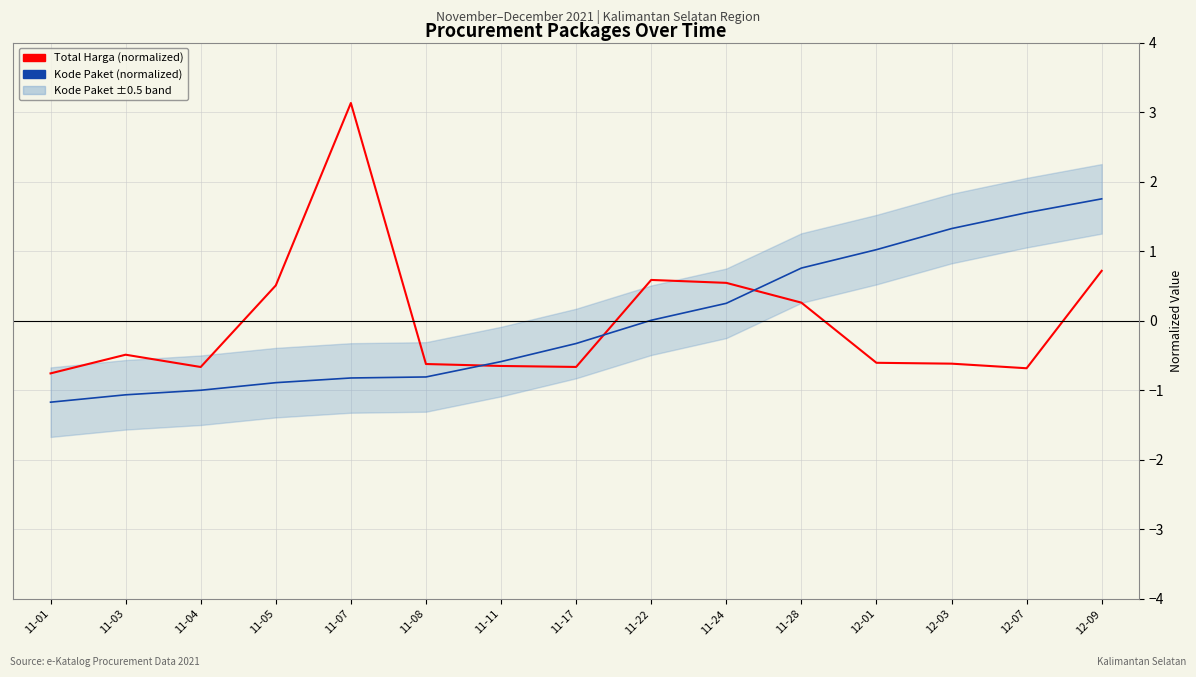

List the series in order of their overall mean, highest first.

Kode Paket (normalized), Total Harga (normalized)